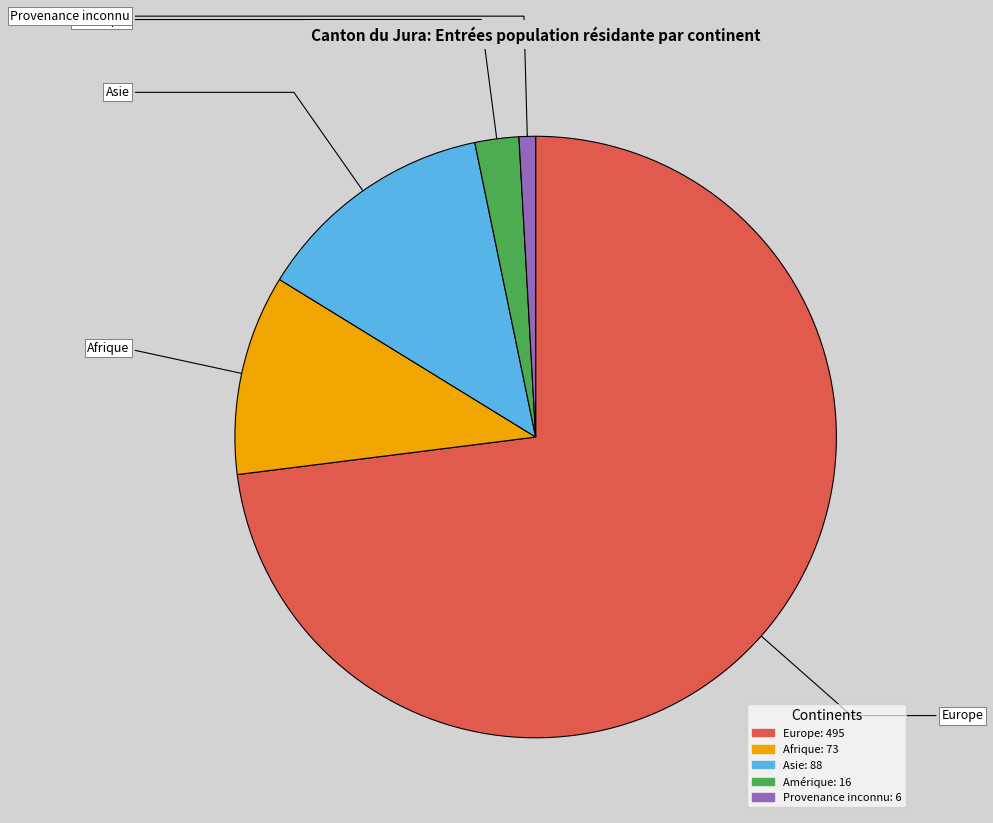

Approximately how many times larger is the value at Europe compared to Afrique?

6.8